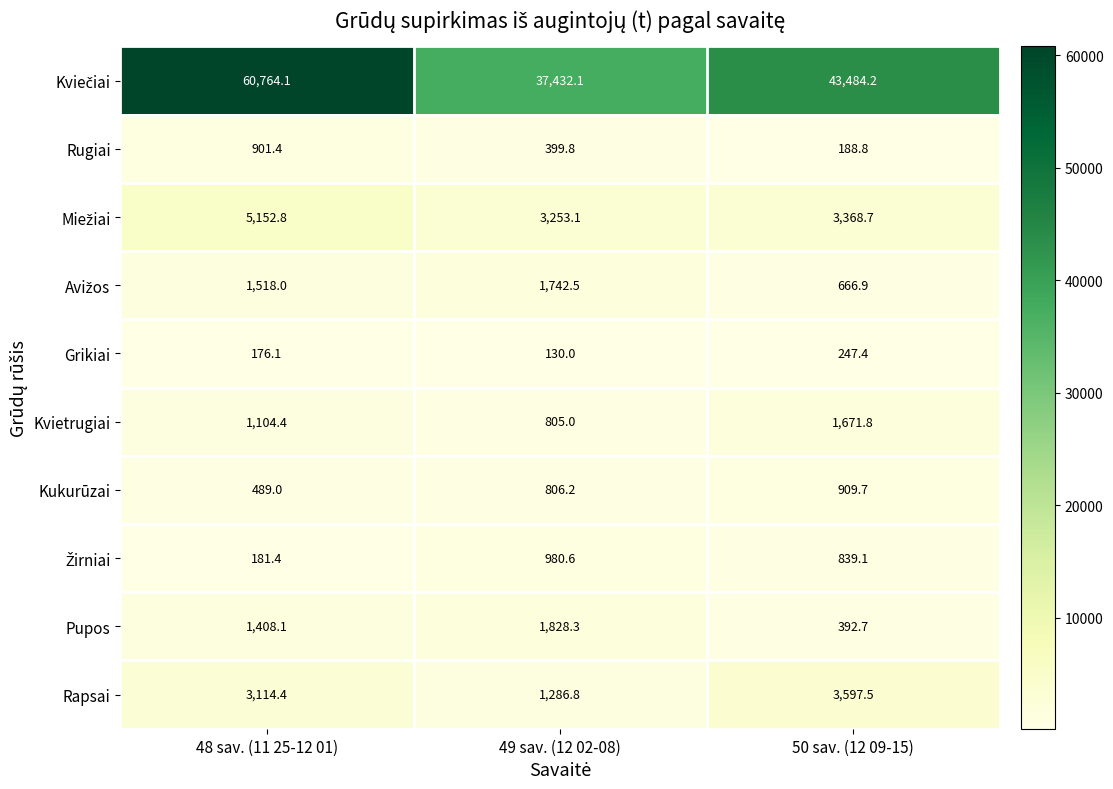

At how many categories does at least one series exceed 50756?

1